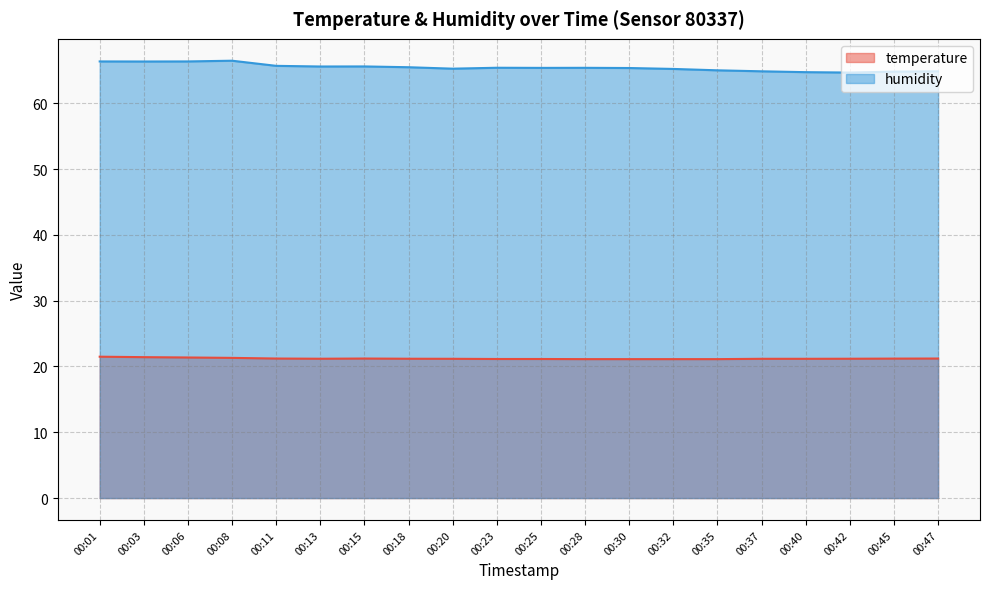

What is the spread (max minus min) of values at 00:15?

44.4